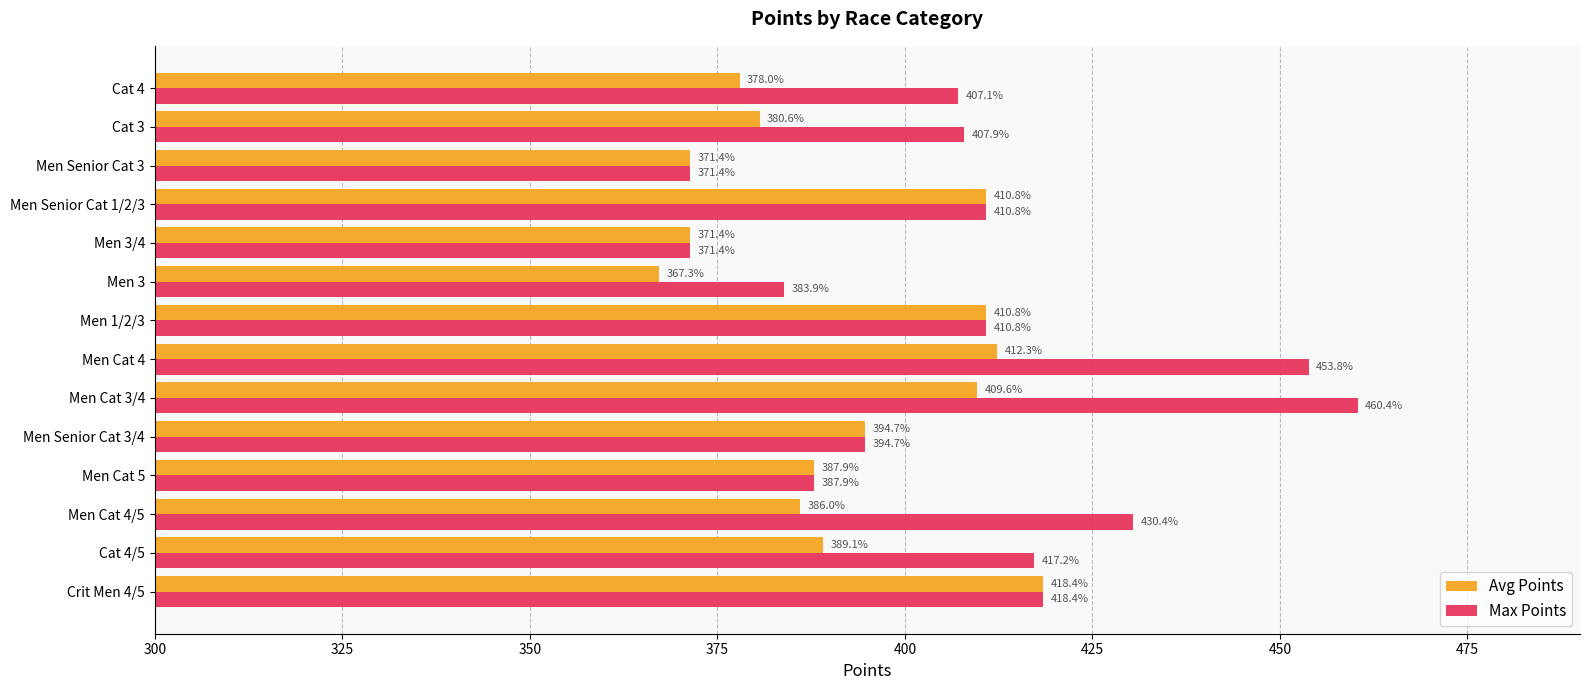

At which category is the sum across all series the highest?

Men Cat 3/4